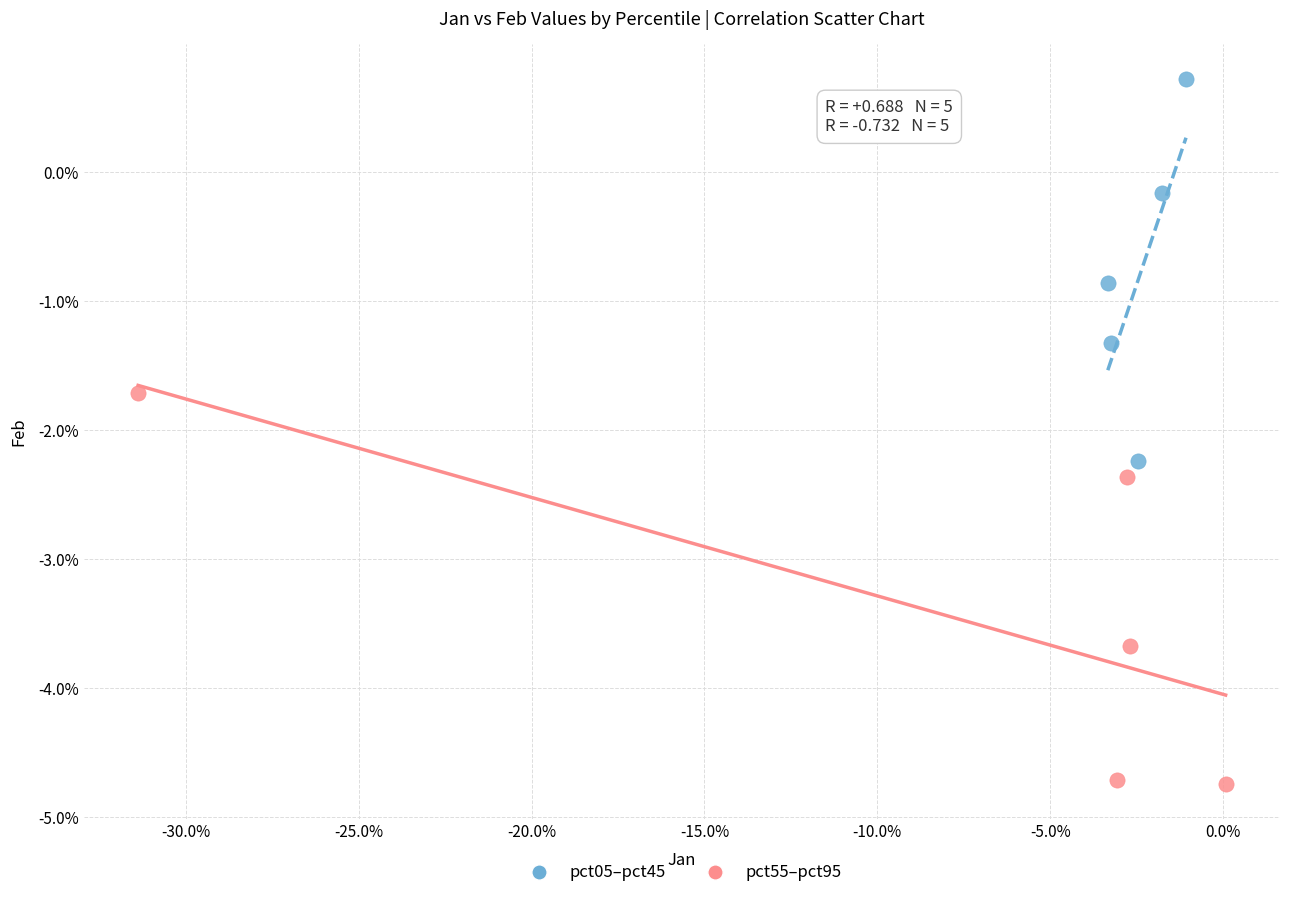

What are all the series names shown in the legend?

pct05–pct45, pct55–pct95